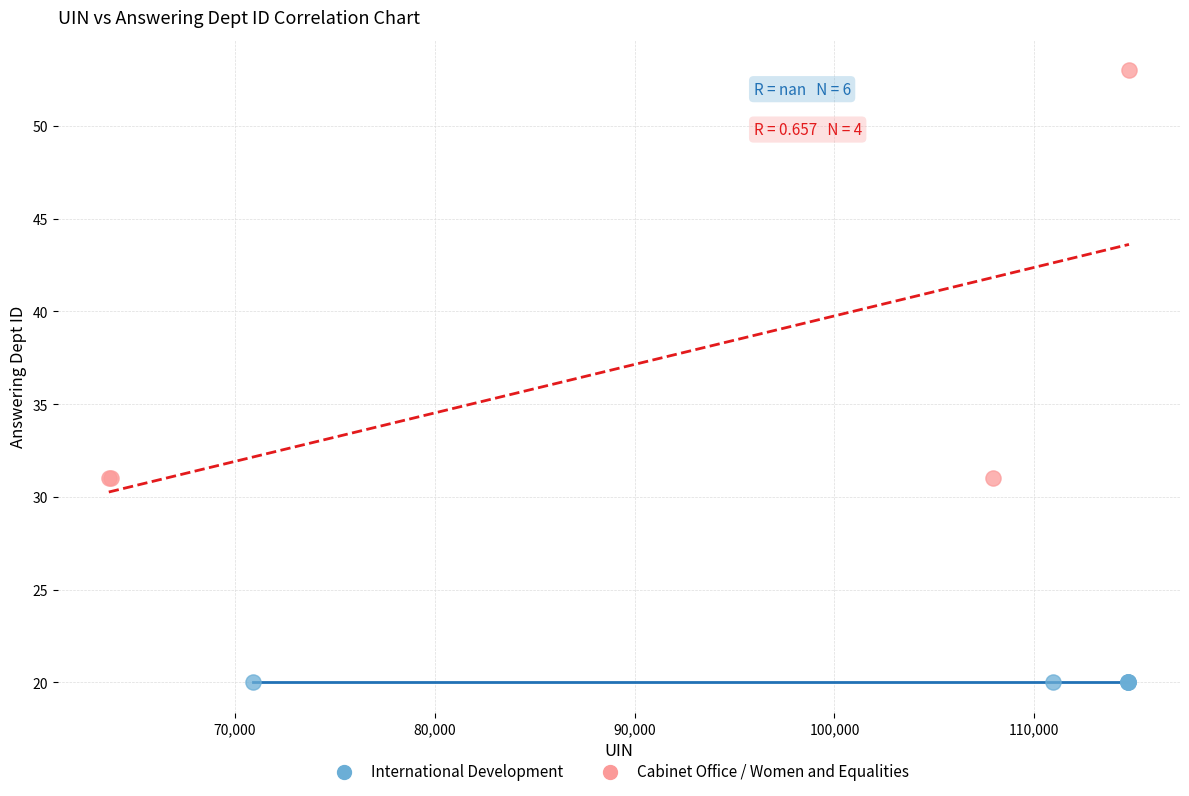

Which series contains the highest Y value?

Cabinet Office / Women and Equalities